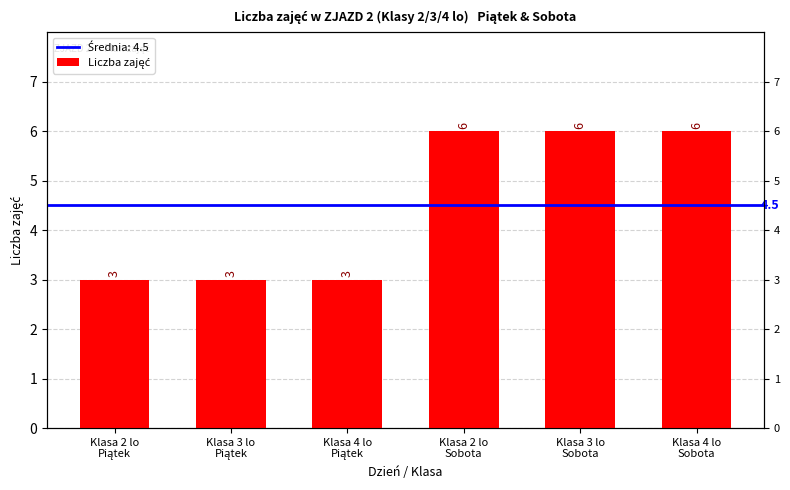

How many data points are less than 6?

3